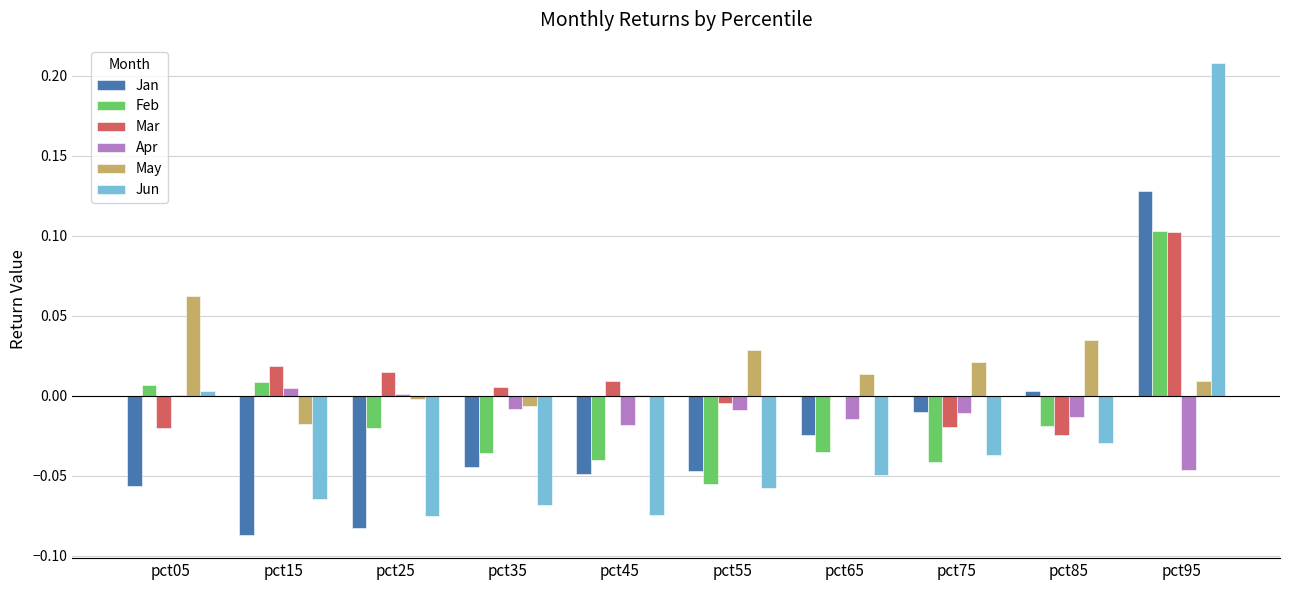

Which series has the widest spread of values?

Jun